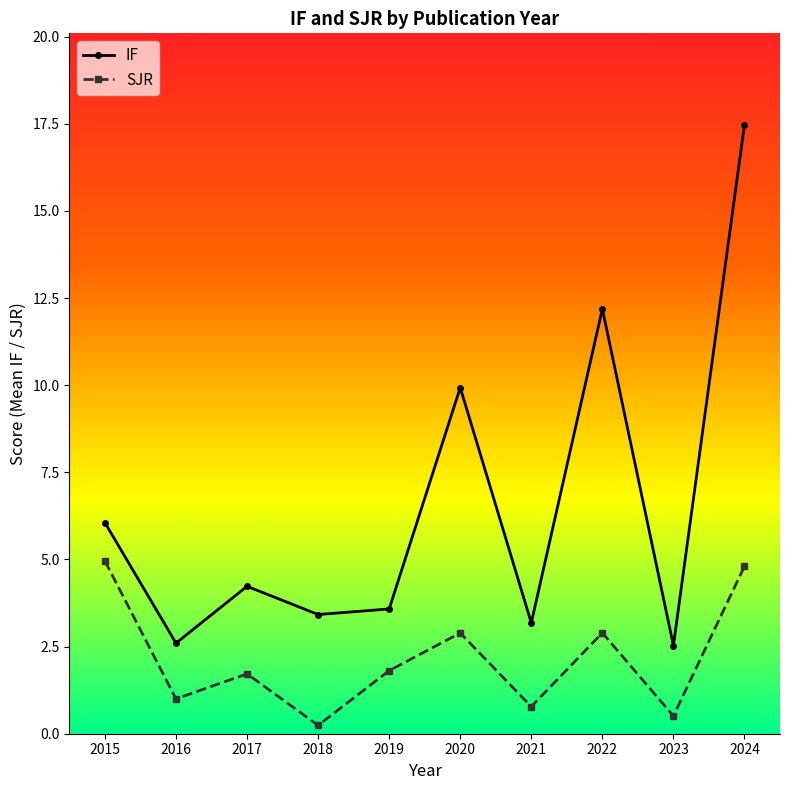

How many interior local peaks does the IF series have?

3